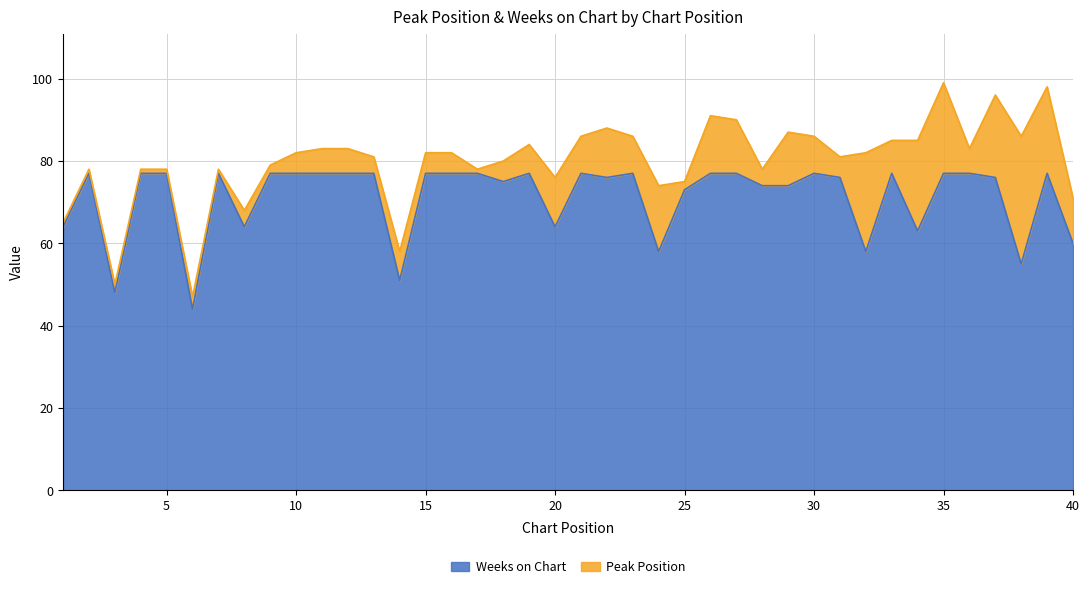

What is the sum of the values at 35 and 2?

154